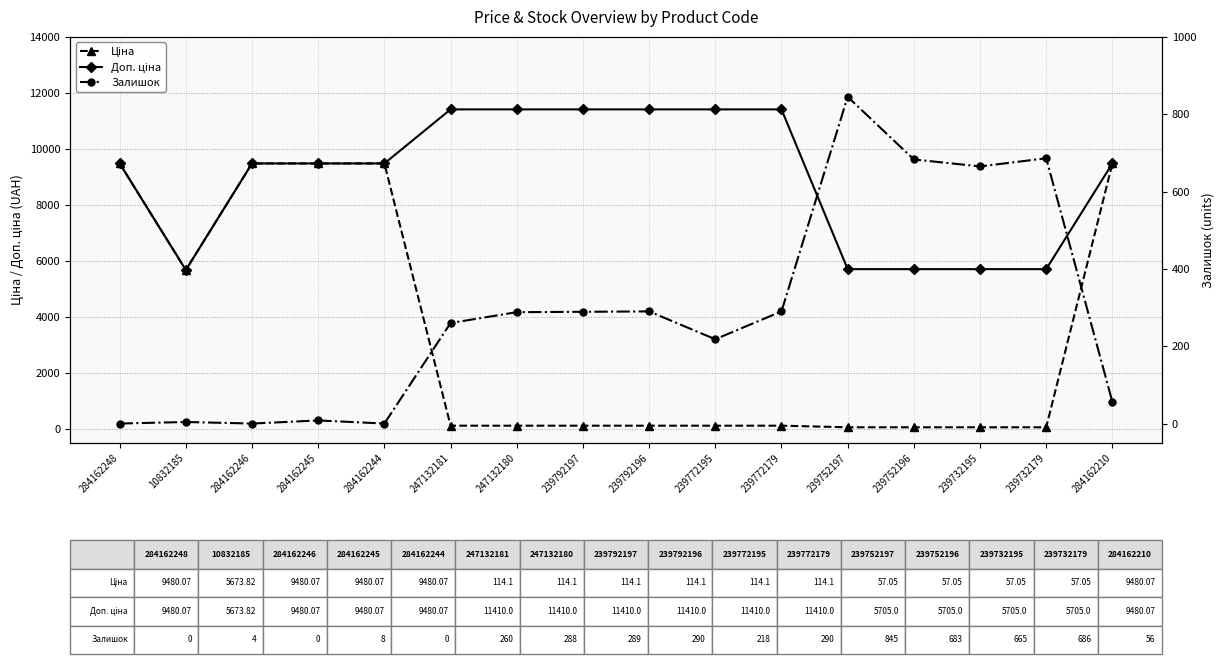

Reading right to left, list all the values displayed in this chart.

Ціна: 284162210=9480.1	239732179=57.0	239732195=57.0	239752196=57.0	239752197=57.0	239772179=114.1	239772195=114.1	239792196=114.1	239792197=114.1	247132180=114.1	247132181=114.1	284162244=9480.1	284162245=9480.1	284162246=9480.1	10832185=5673.8	284162248=9480.1
Доп. ціна: 284162210=9480.1	239732179=5705.0	239732195=5705.0	239752196=5705.0	239752197=5705.0	239772179=11410.0	239772195=11410.0	239792196=11410.0	239792197=11410.0	247132180=11410.0	247132181=11410.0	284162244=9480.1	284162245=9480.1	284162246=9480.1	10832185=5673.8	284162248=9480.1
Залишок: 284162210=56.0	239732179=686.0	239732195=665.0	239752196=683.0	239752197=845.0	239772179=290.0	239772195=218.0	239792196=290.0	239792197=289.0	247132180=288.0	247132181=260.0	284162244=0.0	284162245=8.0	284162246=0.0	10832185=4.0	284162248=0.0